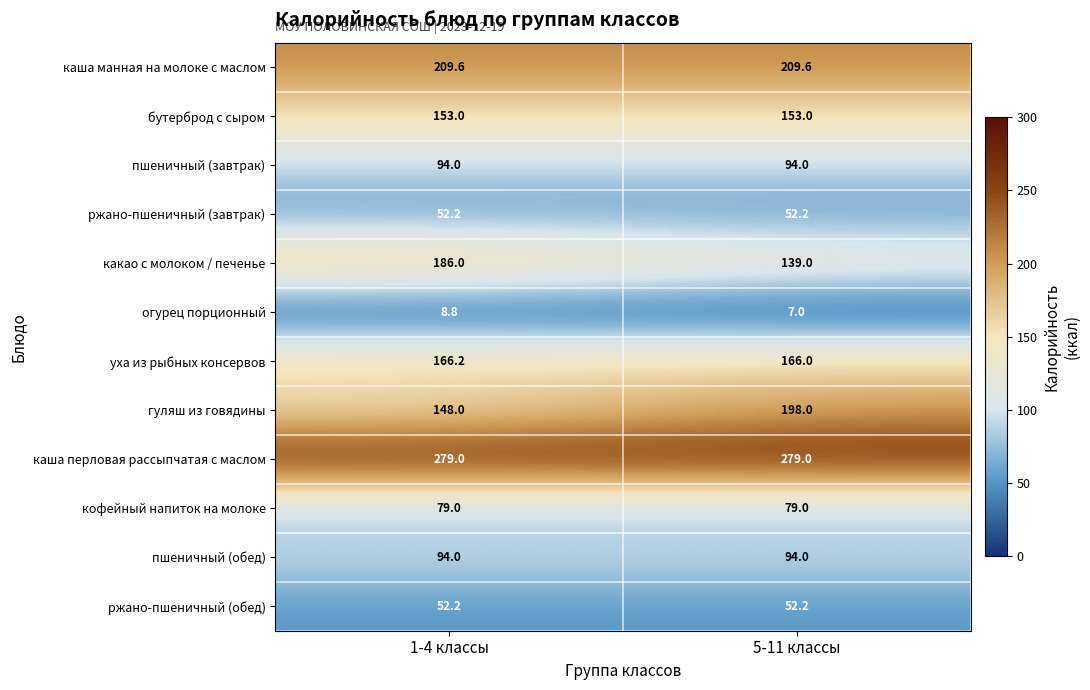

What is the approximate value of огурец порционный at 1-4 классы?

8.8